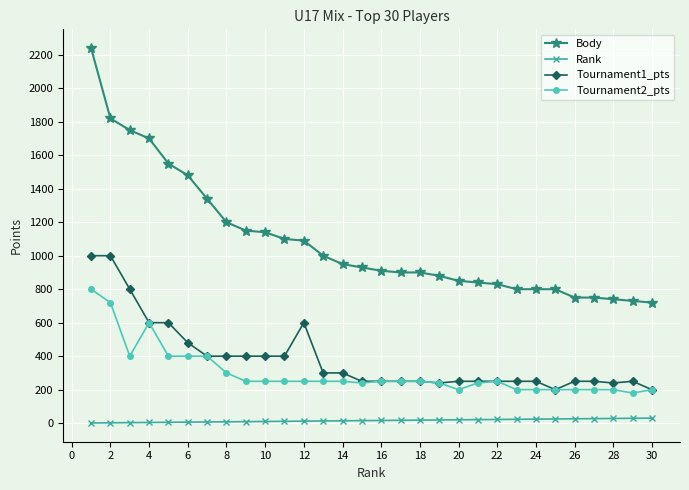

List the series in order of their peak value, lowest first.

Rank, Tournament2_pts, Tournament1_pts, Body